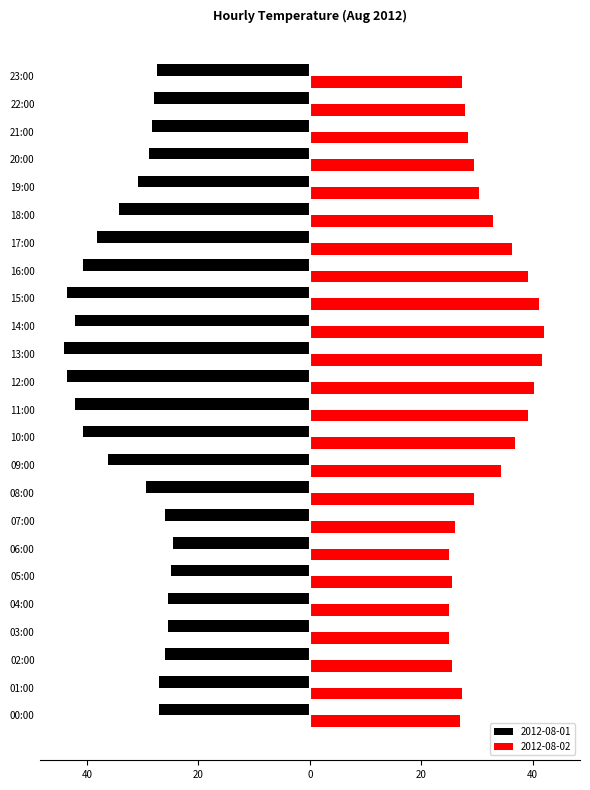

What are all the series names shown in the legend?

2012-08-01, 2012-08-02